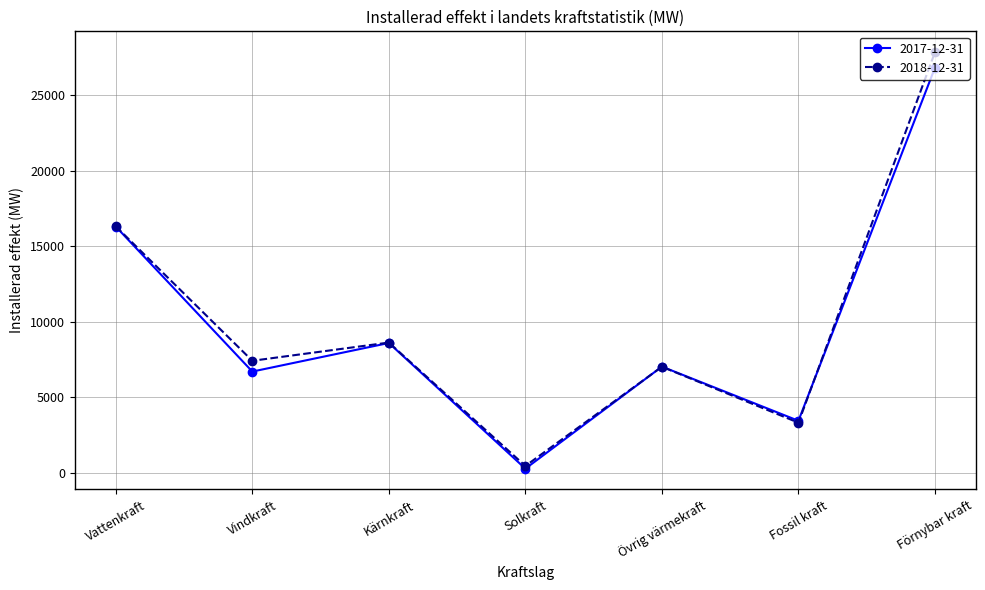

Reading left to right, list all the values displayed in this chart.

2017-12-31: Vattenkraft=16301.0	Vindkraft=6691.0	Kärnkraft=8586.0	Solkraft=254.0	Övrig värmekraft=7019.0	Fossil kraft=3429.0	Förnybar kraft=26835.7
2018-12-31: Vattenkraft=16315.0	Vindkraft=7406.0	Kärnkraft=8614.0	Solkraft=435.0	Övrig värmekraft=7009.0	Fossil kraft=3301.0	Förnybar kraft=27864.0